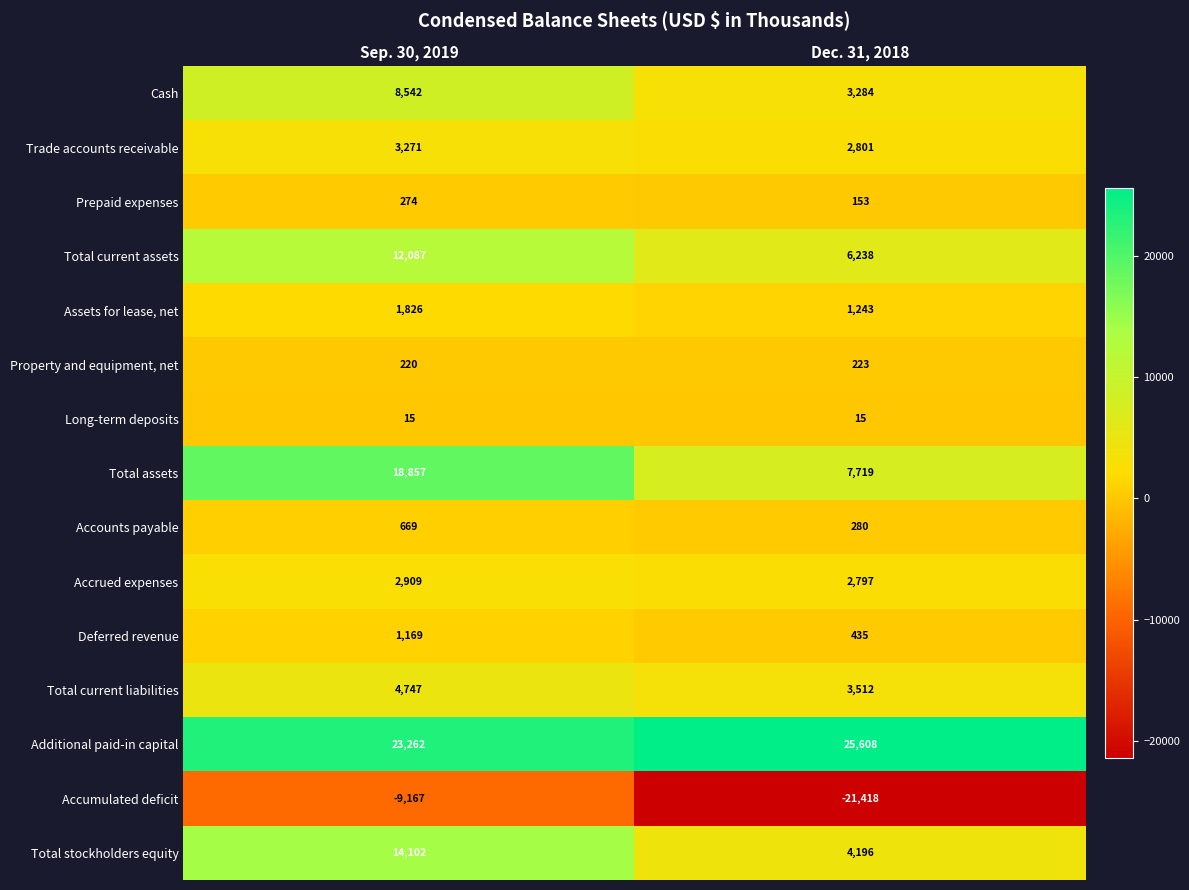

How many data points does each series have?

2